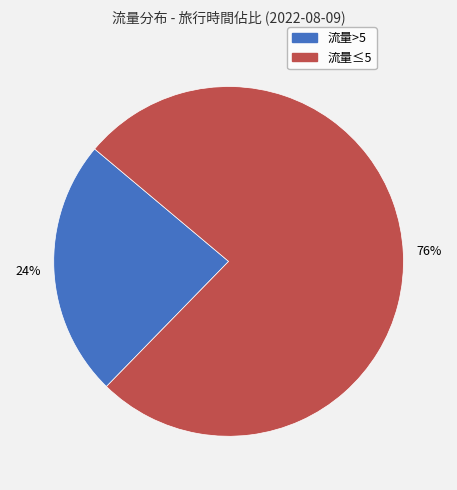

Is there a majority slice in this chart?

Yes